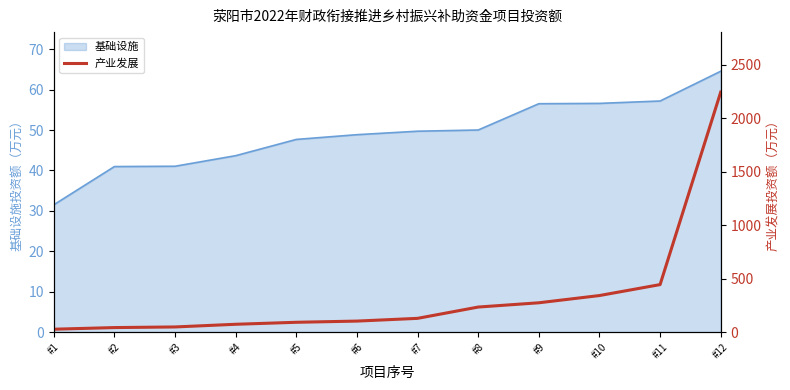

How many data points are above 128?

6